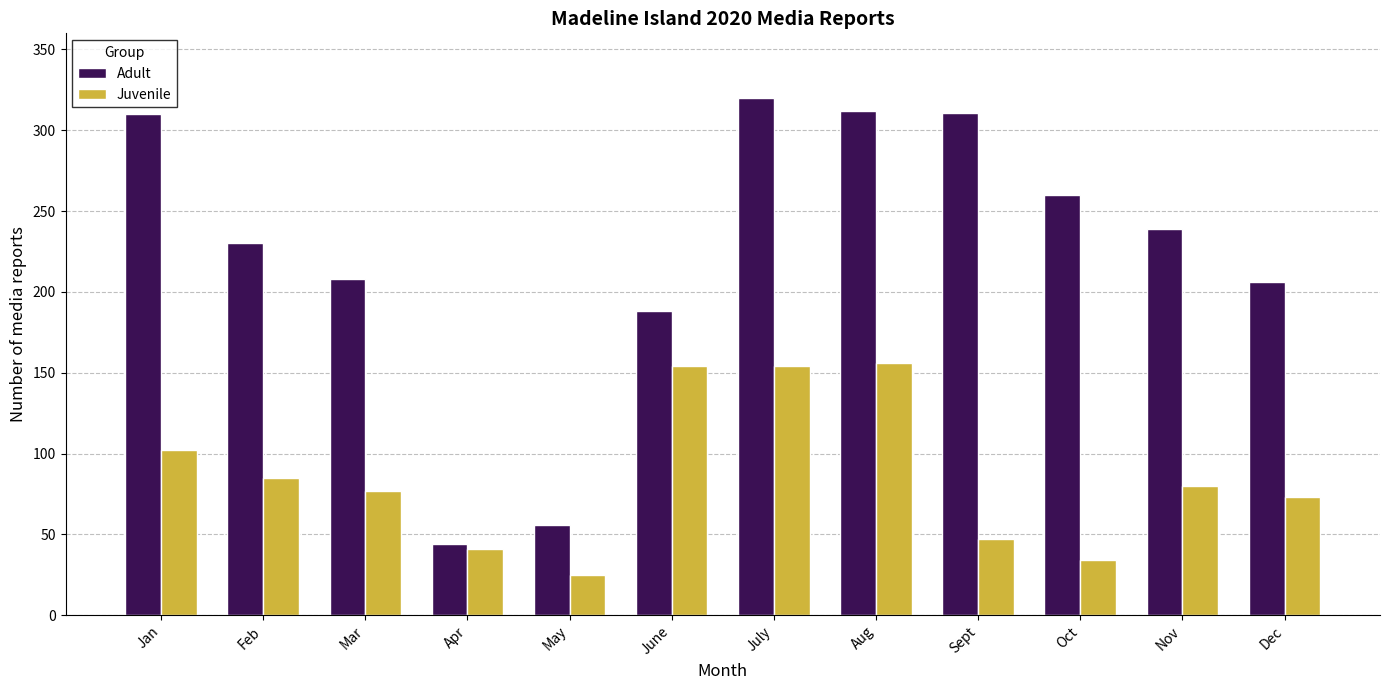

What is the maximum value for Adult?

320